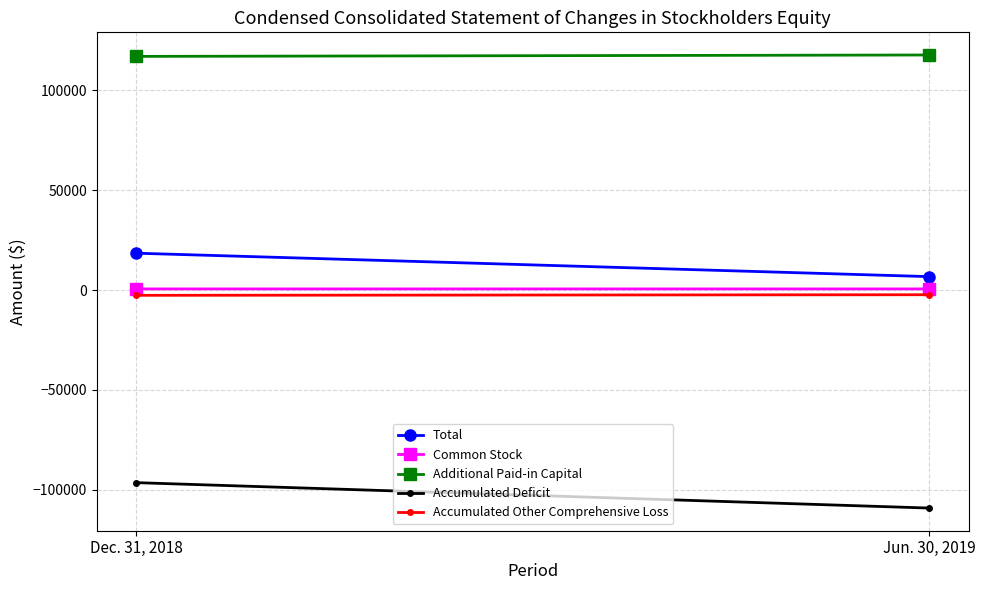

Which series has the widest spread of values?

Accumulated Deficit